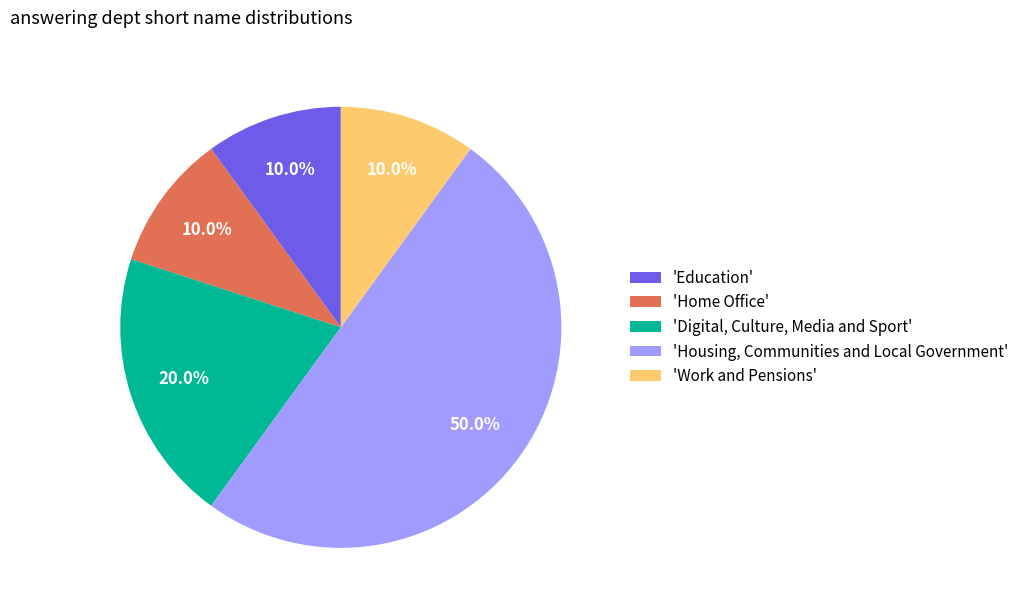

Does 'Work and Pensions' account for over 50% of the chart?

No